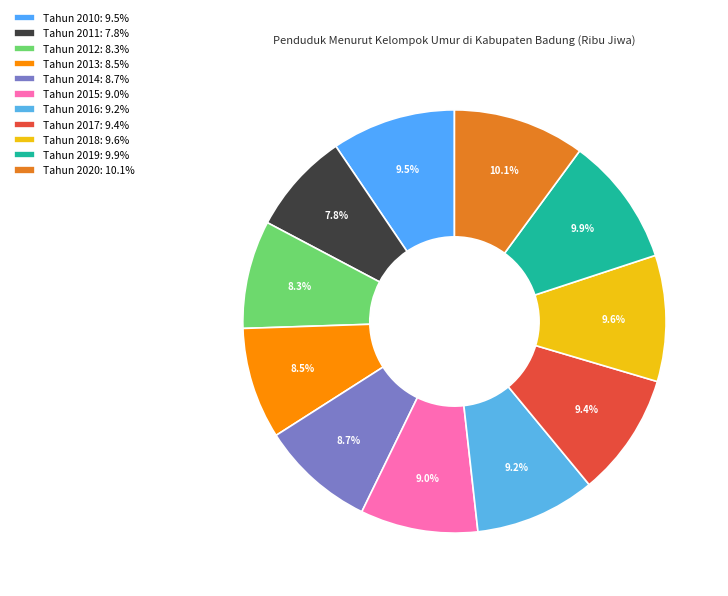

To the nearest percent, what is the combined percentage of Tahun 2016 and Tahun 2017?

19%